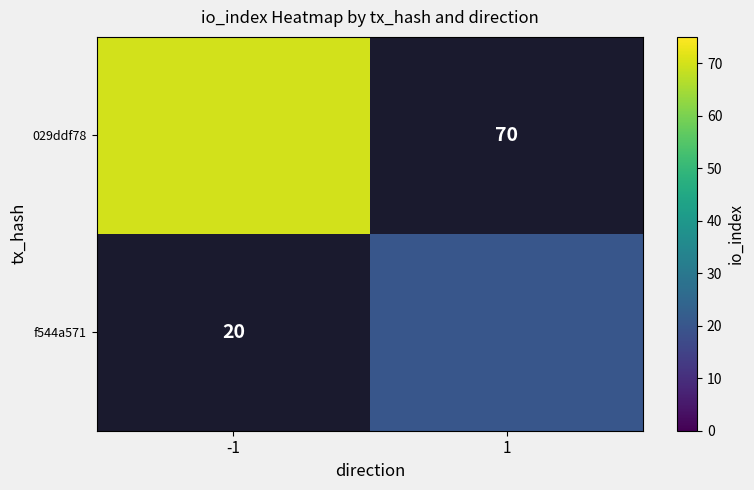

The f544a571 series shows 10.3 at 1. True or false?

False